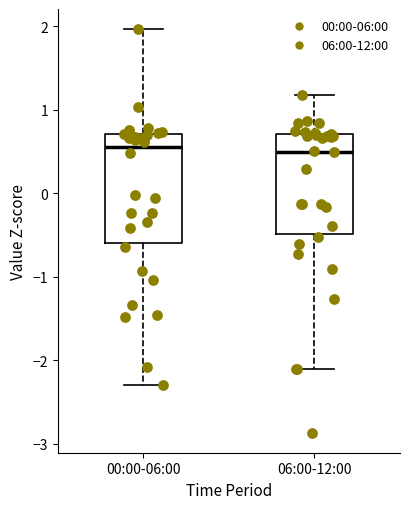

Reading left to right, transcribe this box plot: for each box, give where its median line is, the range the box spans, and where its two whiskers end, as read against the y-axis. The values are not printed on the chart, so give them approximately, as read against the axis.

00:00-06:00: median 0.6, box -0.6 to 0.7, whiskers -2.3 to 2.0
06:00-12:00: median 0.5, box -0.5 to 0.7, whiskers -2.1 to 1.2